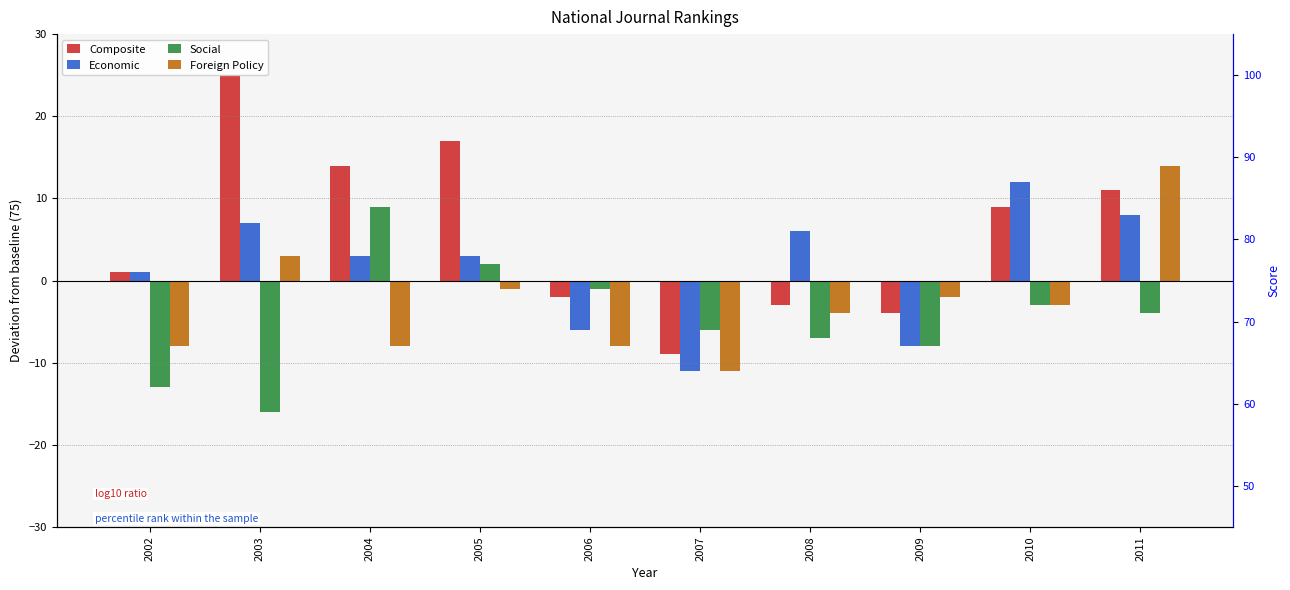

What is the highest value of the Composite series?

25